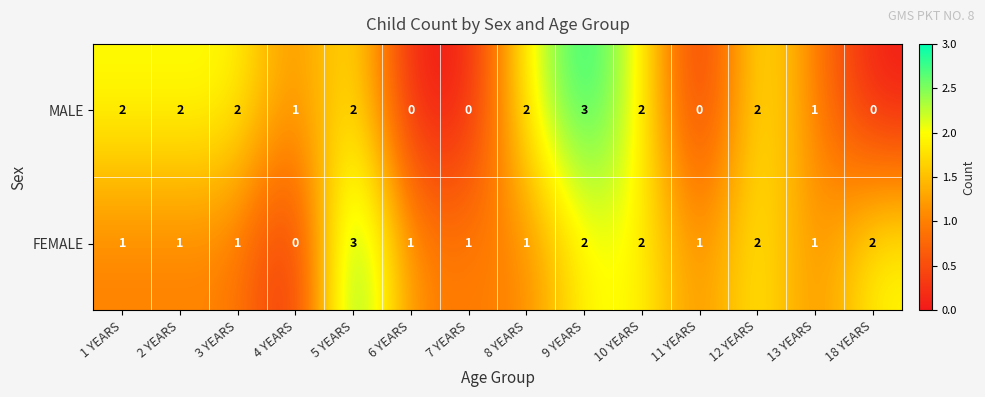

What is the sum of all FEMALE values?

19